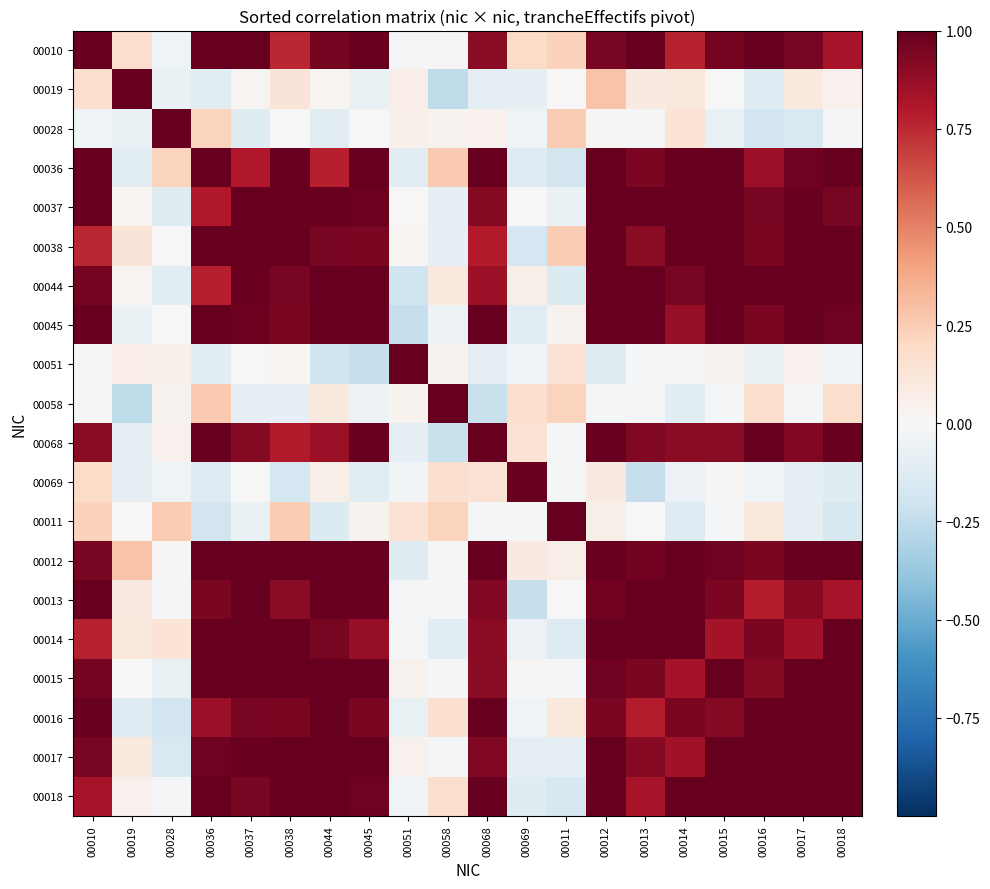

Which series has the largest total across all categories?

00012